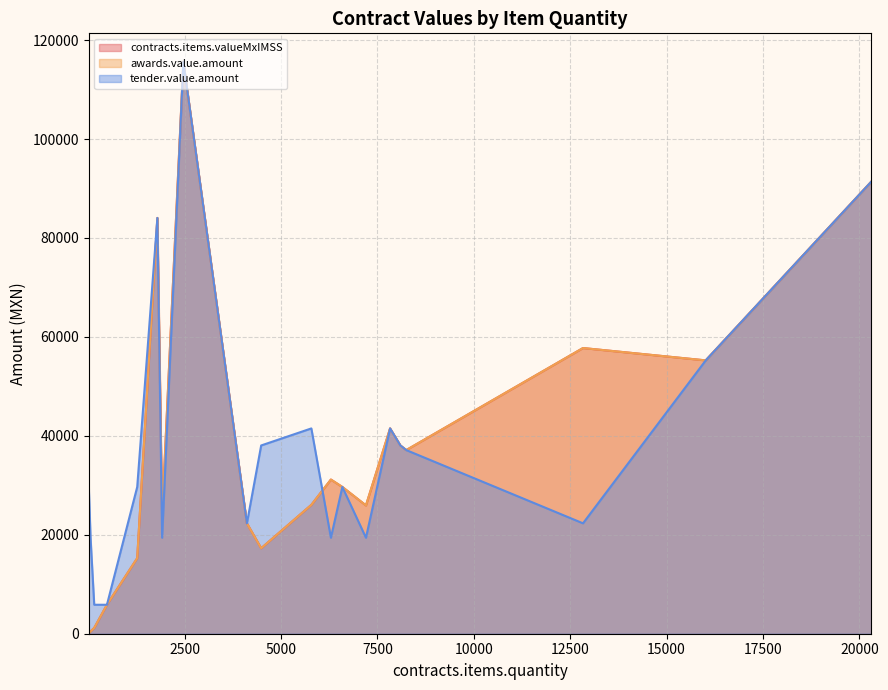

True or false: awards.value.amount has more than 0 points higher than both neighbors.

True